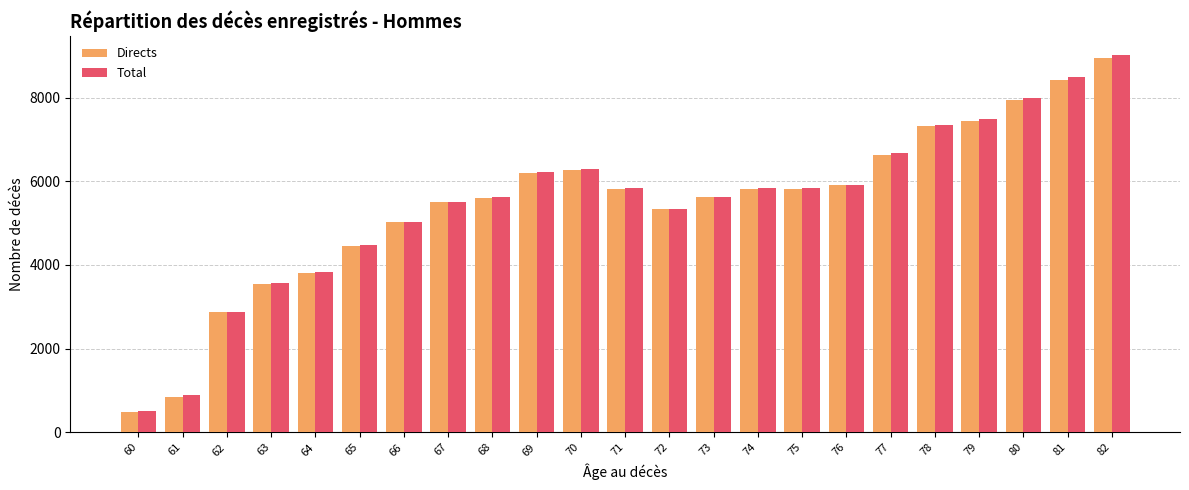

What is the lowest value of the Directs series?

488